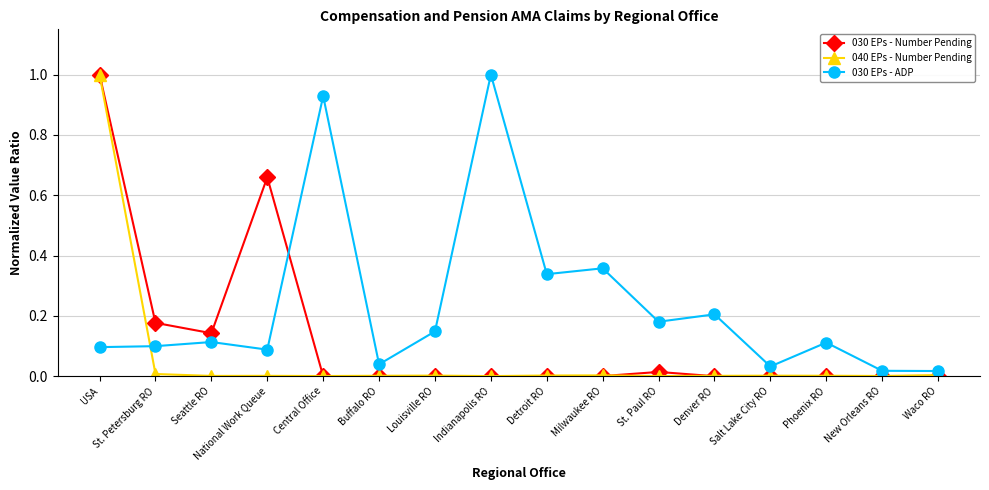

The value of 030 EPs - ADP at Phoenix RO is 0.1. True or false?

True